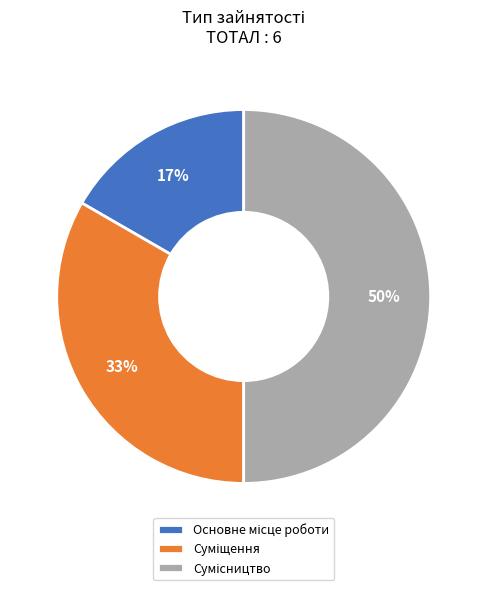

Count the number of slices in the pie.

3